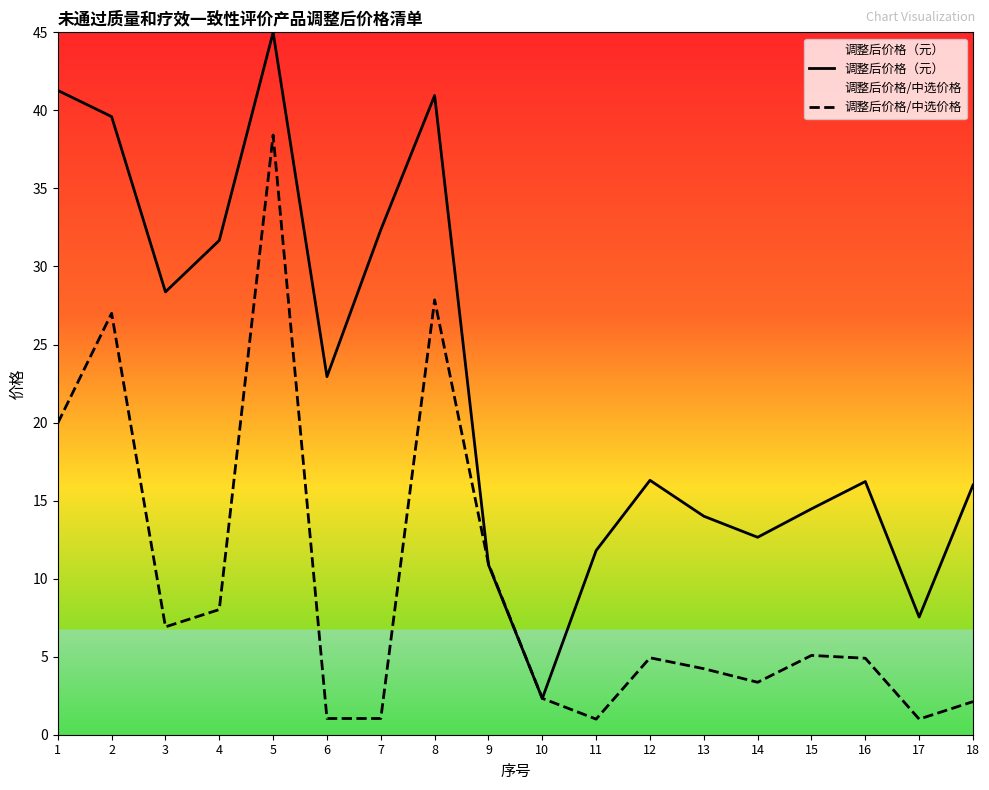

What is the difference between the 调整后价格（元） values at 11 and 14?

0.8